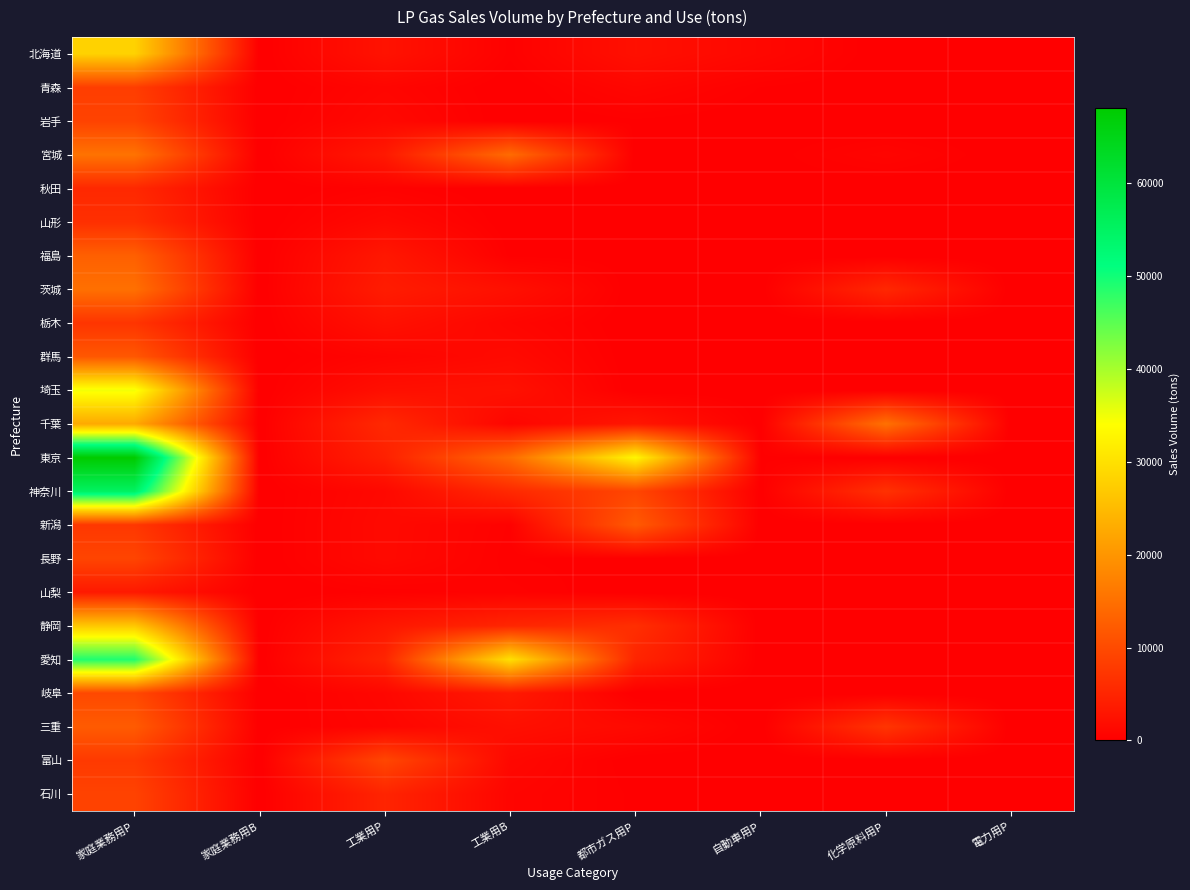

At which category is the sum across all series the highest?

家庭業務用P